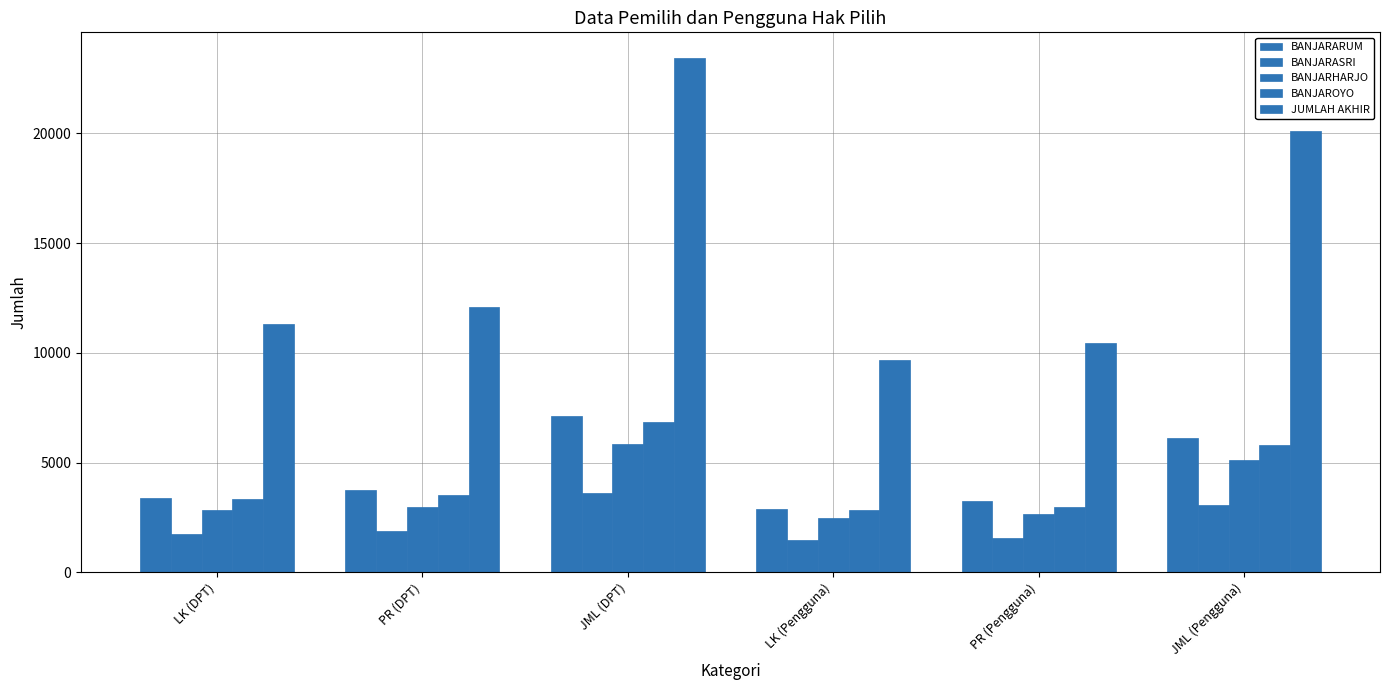

Does the chart contain any negative values?

No